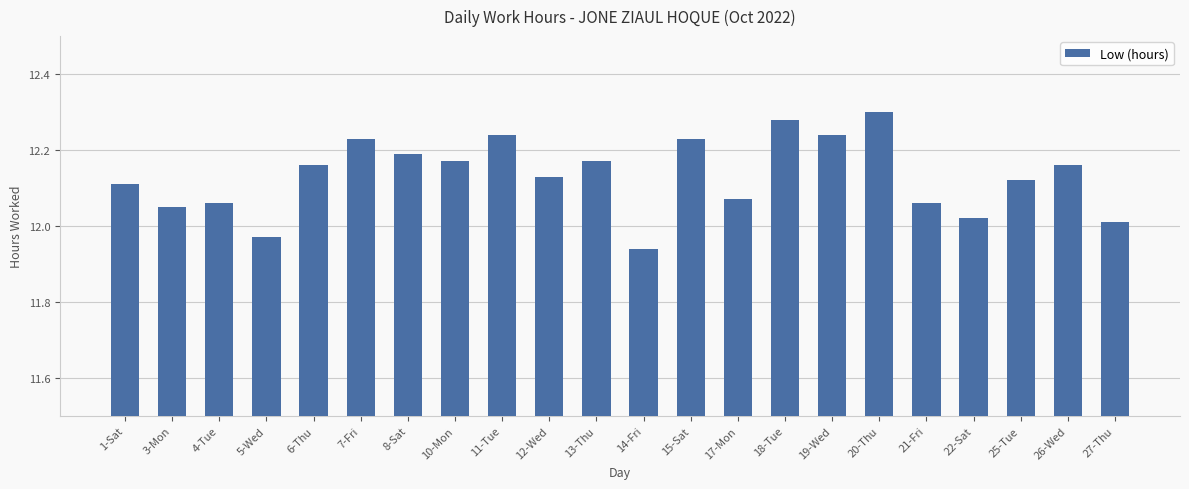

Are the bars horizontal?

No